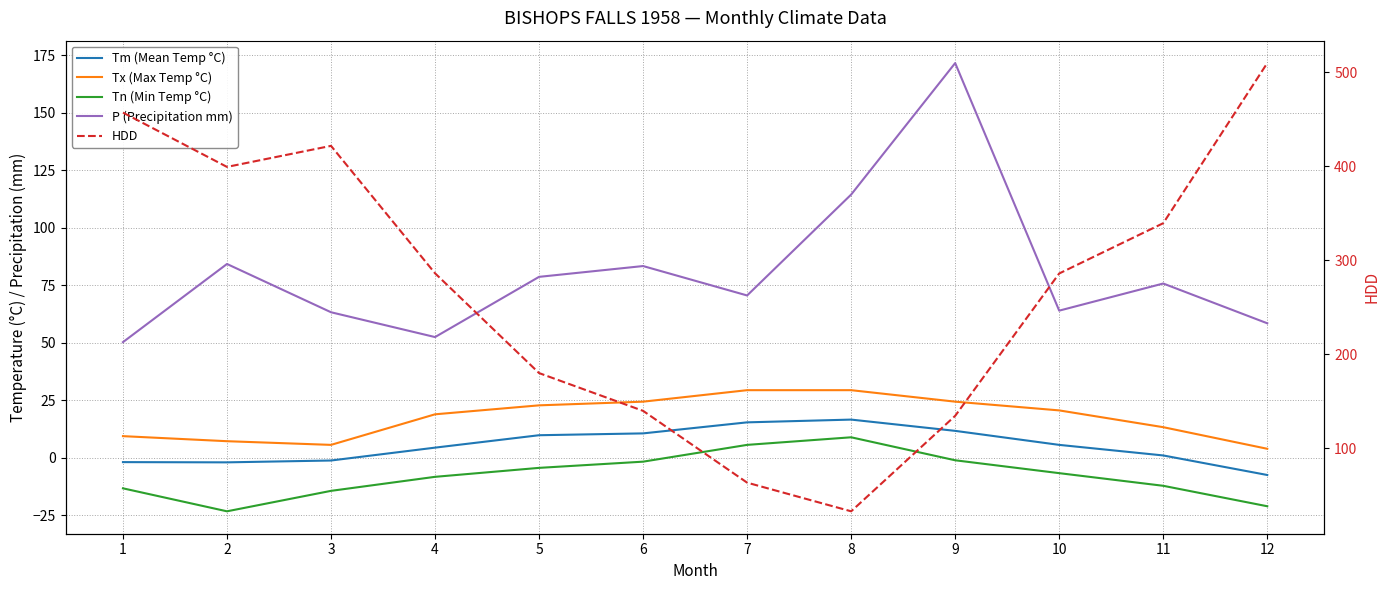

True or false: Tn (Min Temp °C) has a value of -8.3 at 4.

True